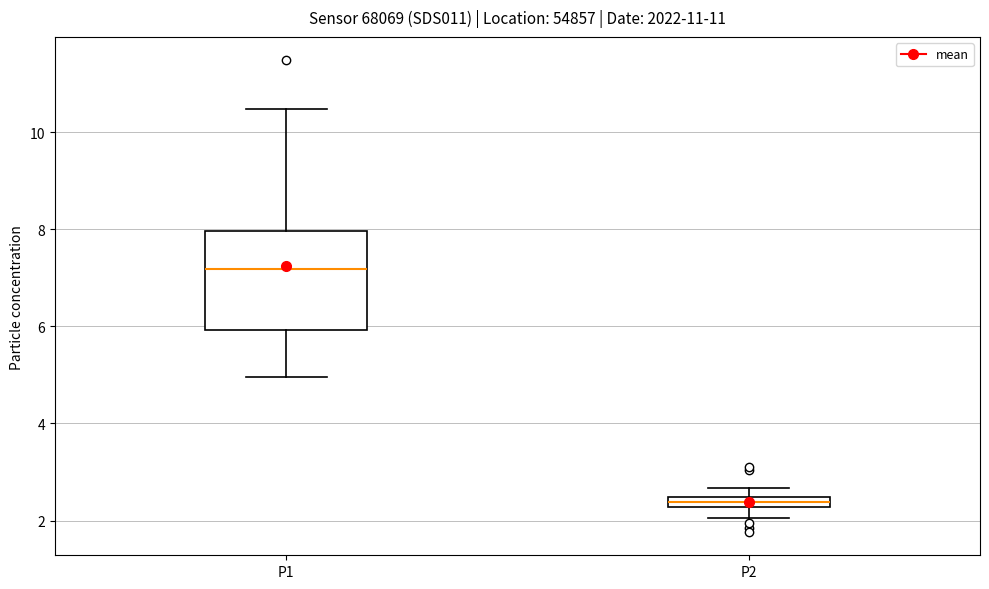

Which box is the tallest, from its lower edge to its upper edge?

P1